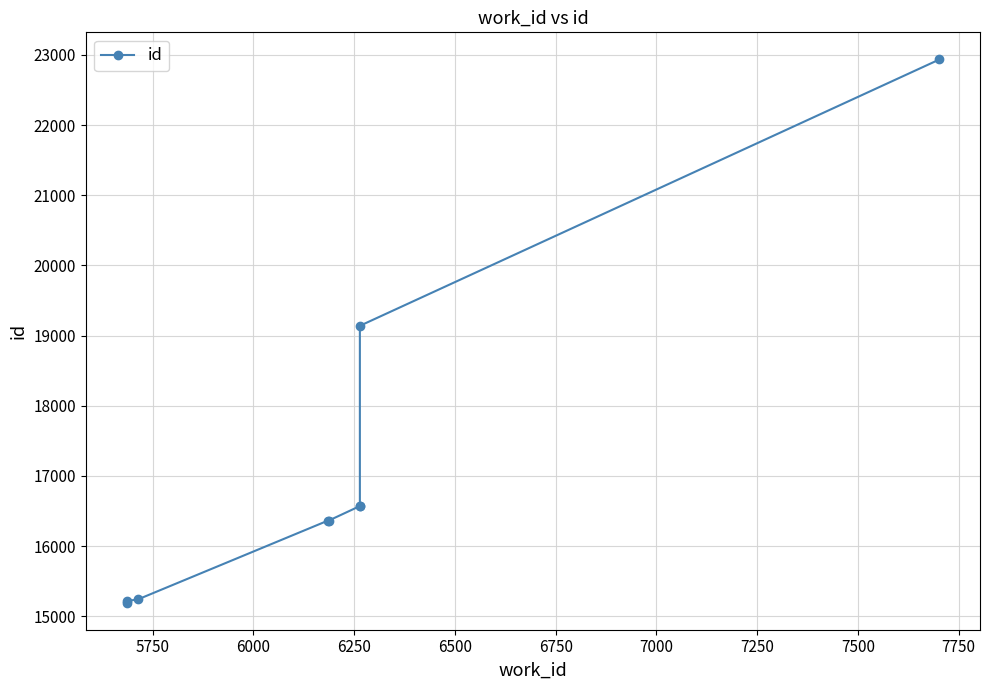

Which has a higher value, 7000 or 6250?

7000